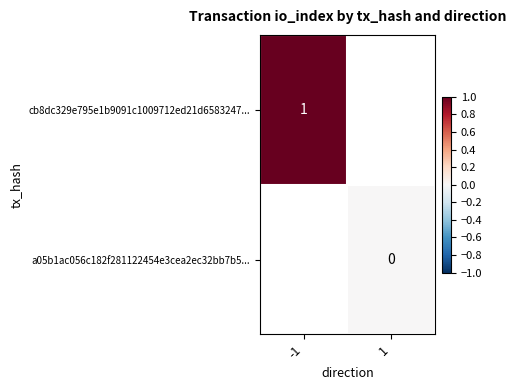

Between 1 and -1, which is larger?

-1